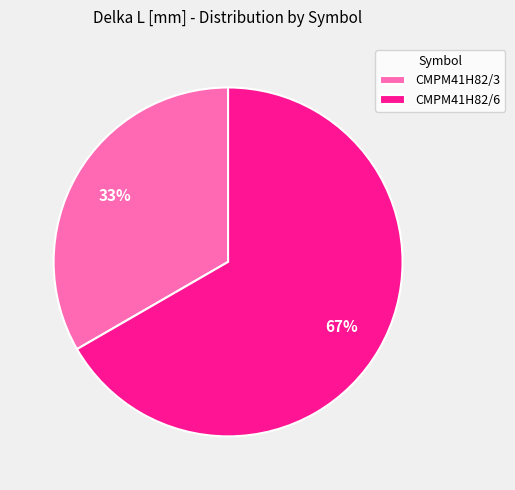

Rank the categories by value from highest to lowest.

CMPM41H82/6, CMPM41H82/3